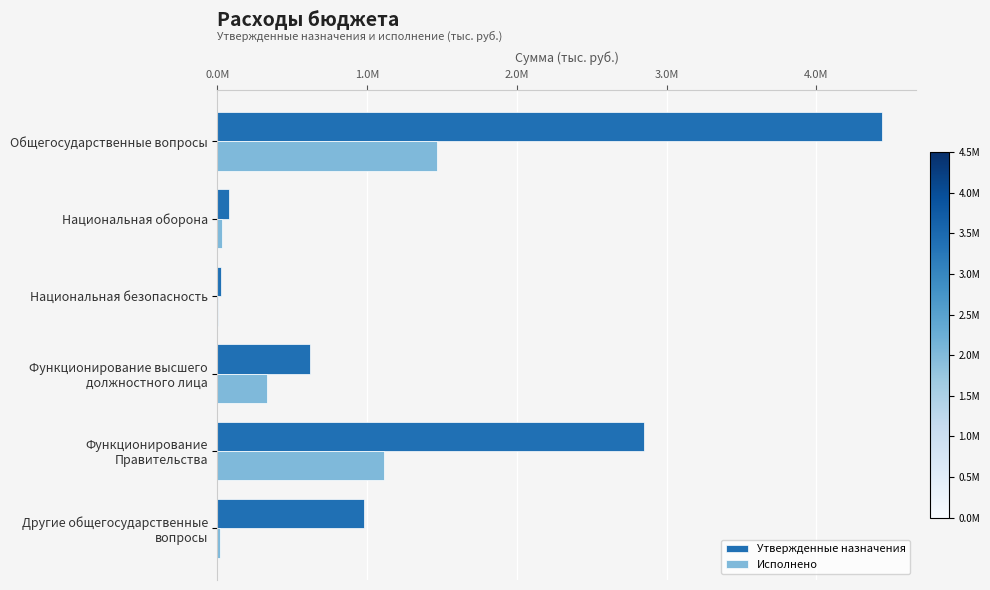

What are all the series names shown in the legend?

Утвержденные назначения, Исполнено